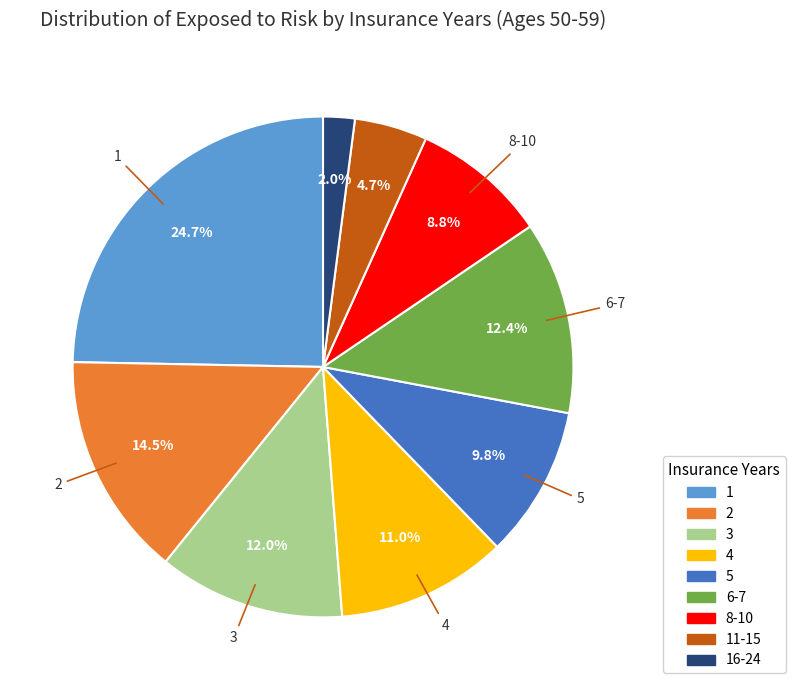

Is there a majority slice in this chart?

No